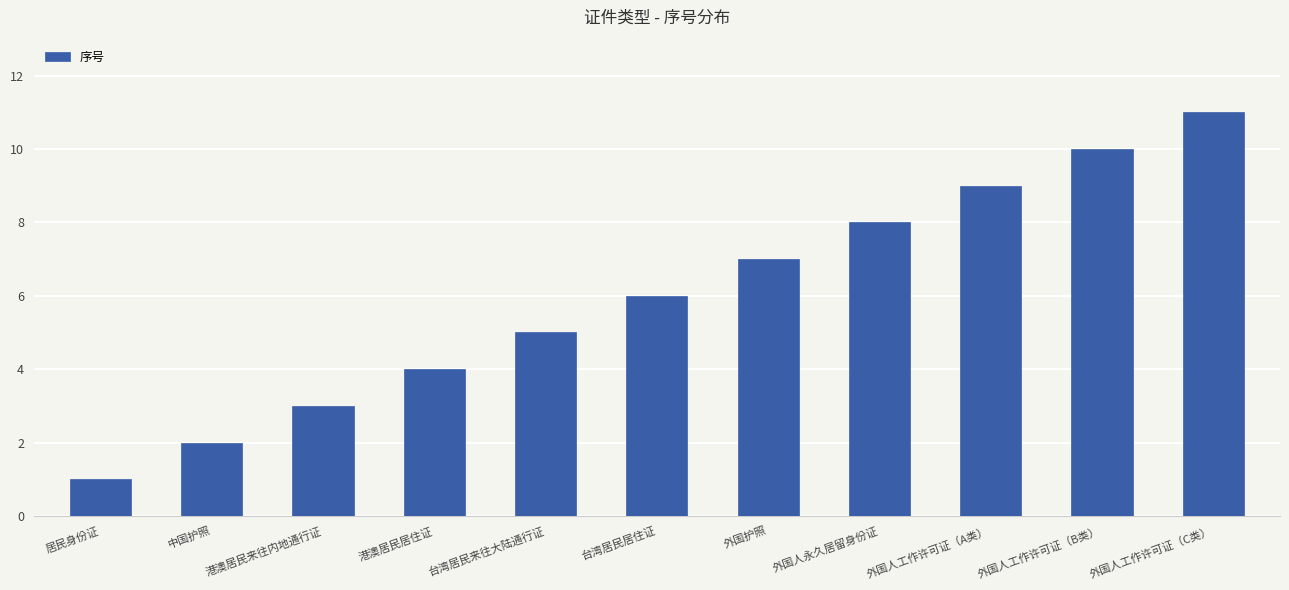

Are the bars grouped side by side (vs. stacked)?

No